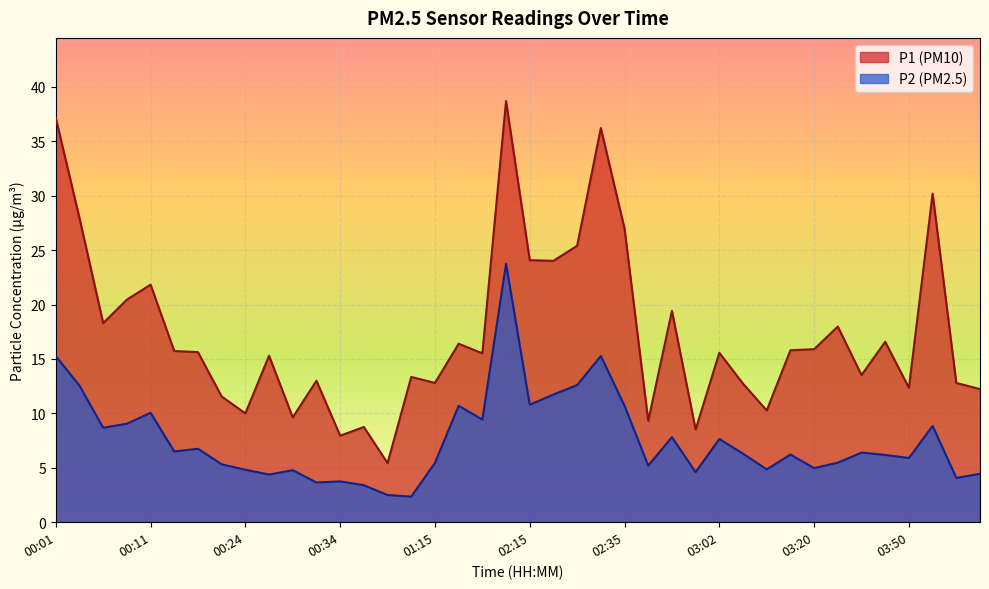

What is the minimum value for P2?

2.4